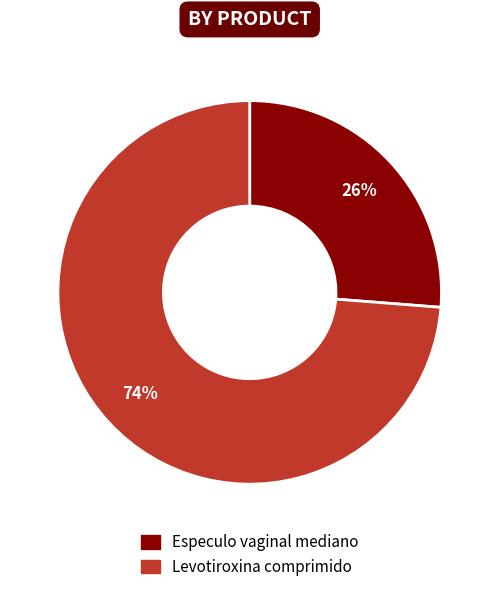

The Levotiroxina comprimido slice represents 74% of the pie. True or false?

True